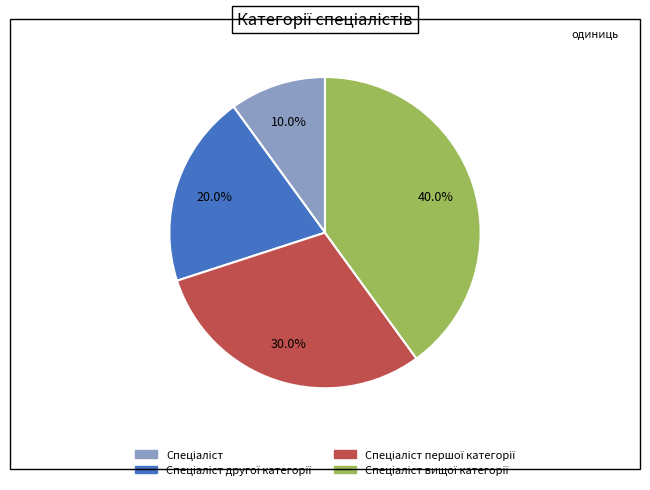

Is there a majority slice in this chart?

No